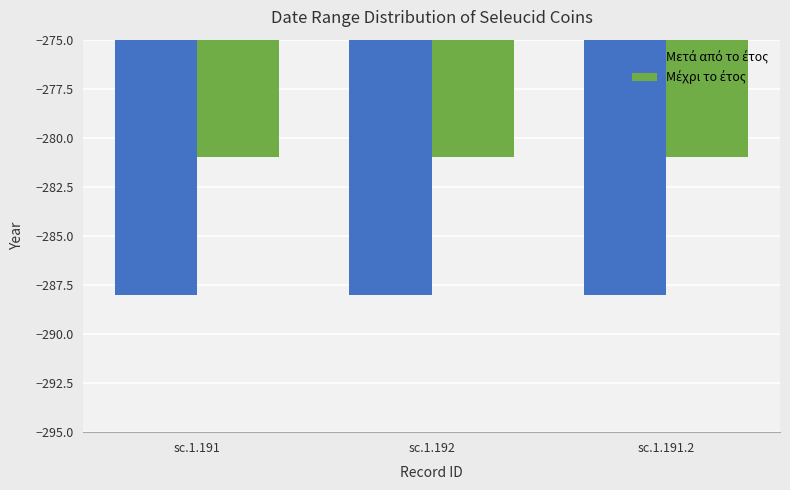

What is the greatest value displayed?

-281